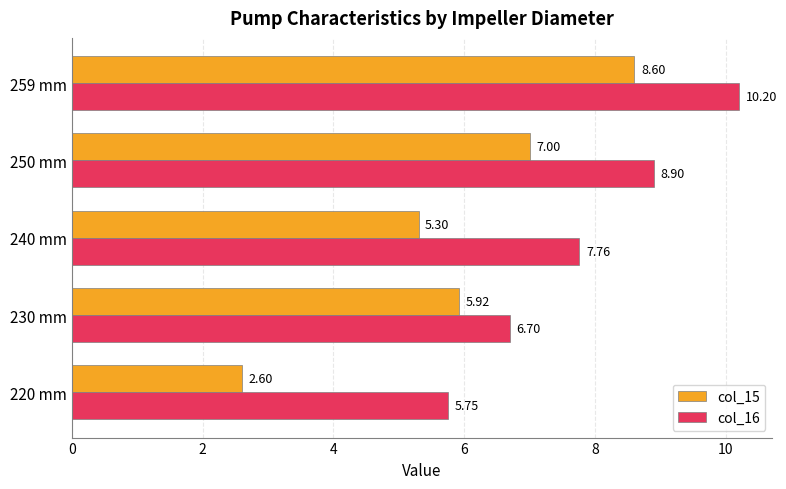

What is the difference between the highest and lowest values at 259 mm?

1.6